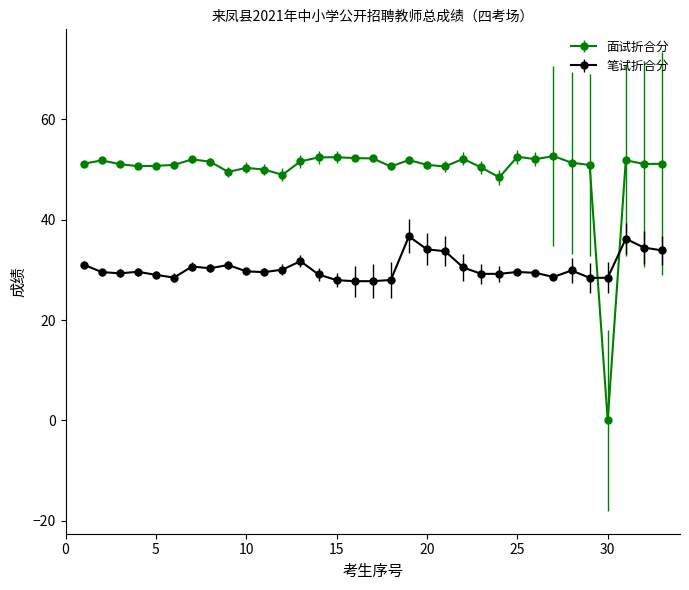

Which series has the largest total across all categories?

面试折合分